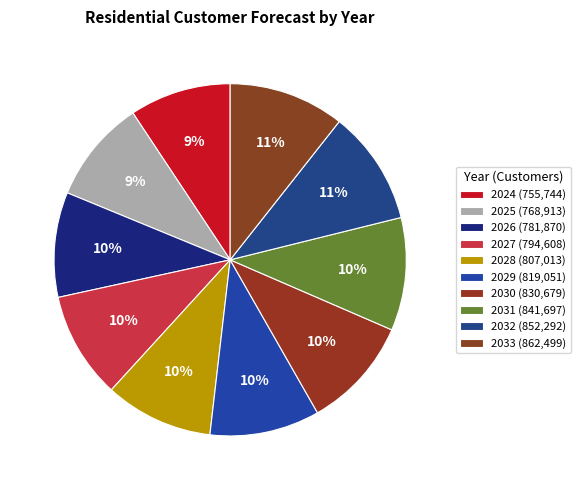

Count the number of slices in the pie.

10